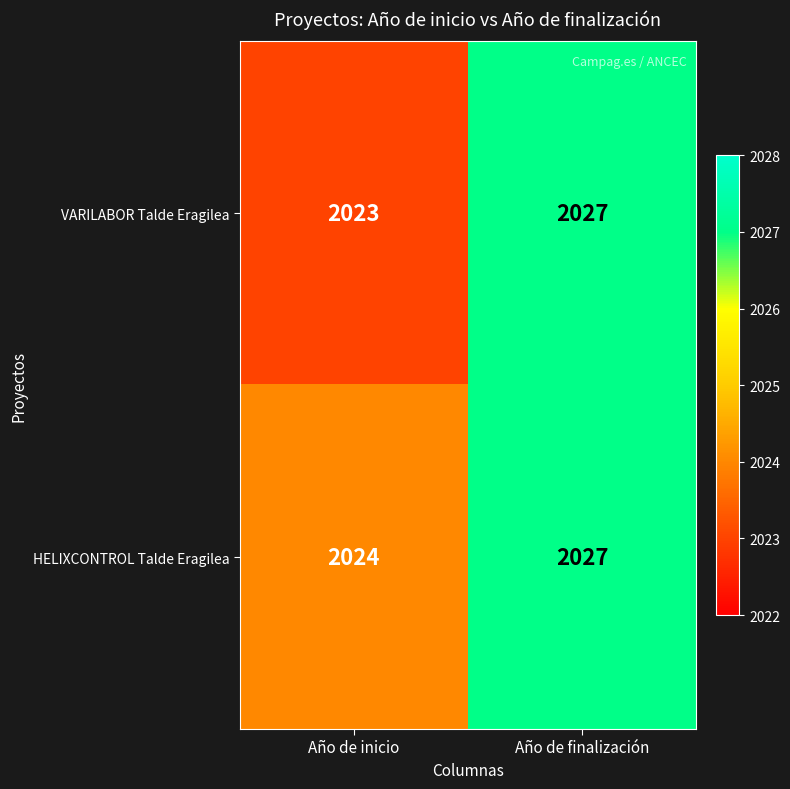

Rank the series at Año de inicio from lowest to highest value.

VARILABOR Talde Eragilea, HELIXCONTROL Talde Eragilea